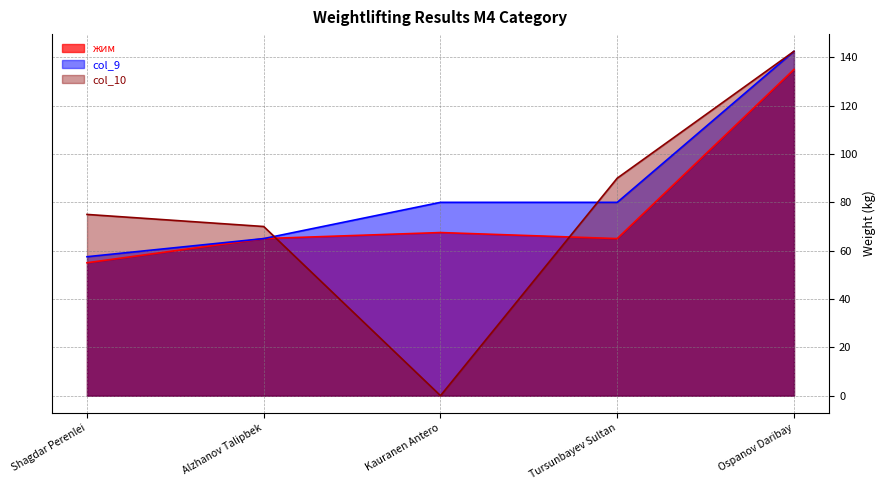

What is the value of the жим point at the 3rd from the left?

67.5